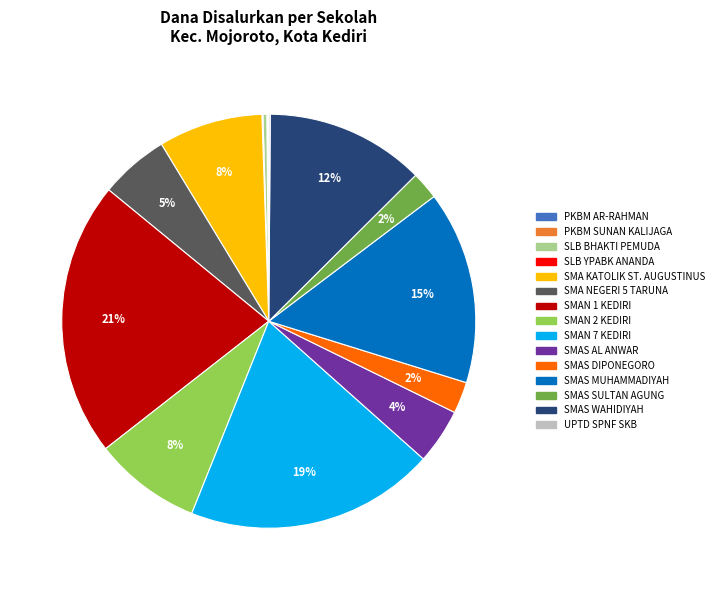

Is it true that SMA KATOLIK ST. AUGUSTINUS is 16% of the pie?

False